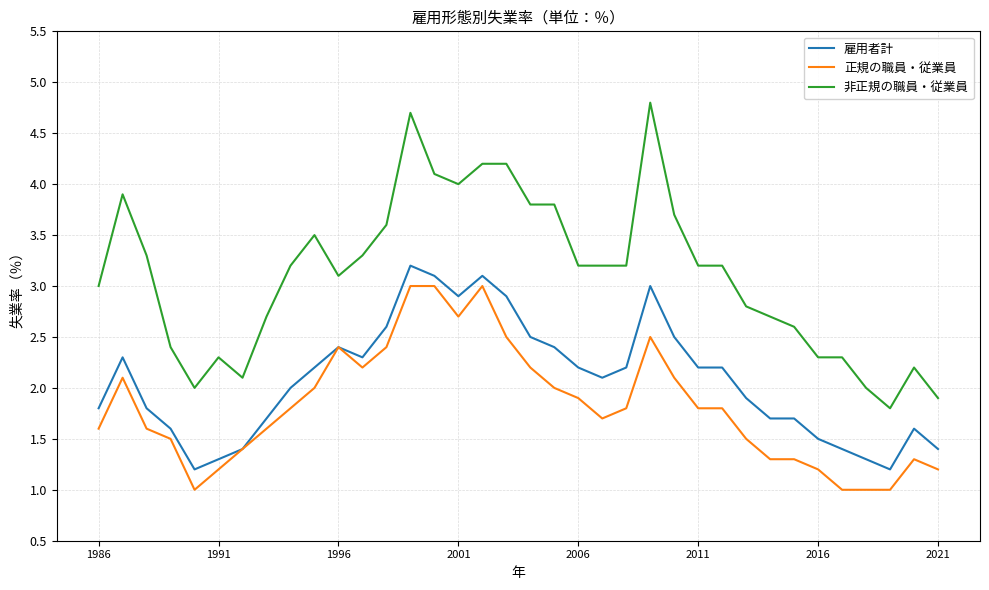

List the series in order of their overall mean, lowest first.

正規の職員・従業員, 雇用者計, 非正規の職員・従業員